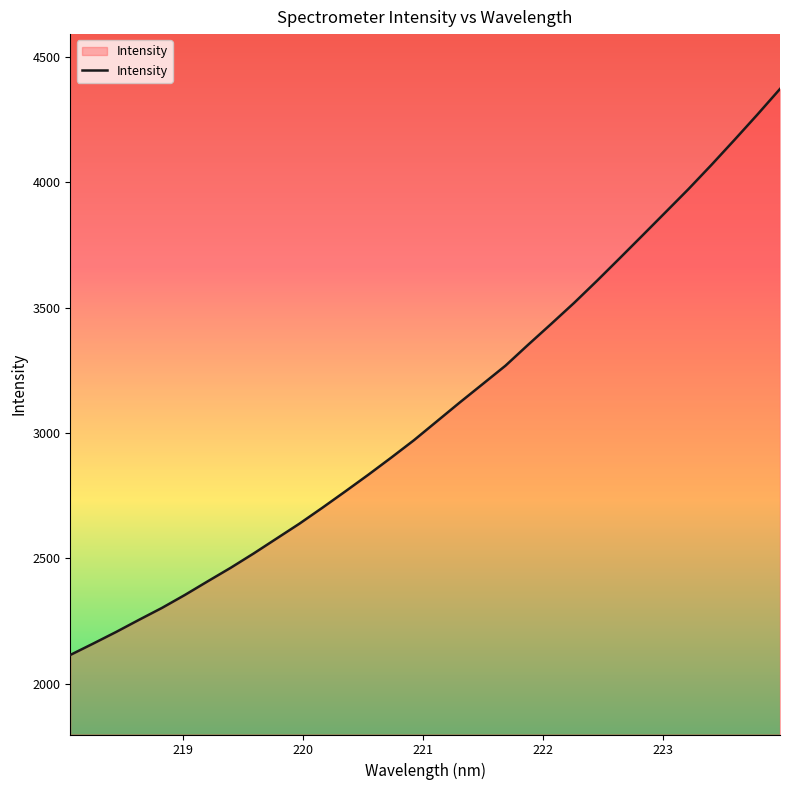

What is the minimum value shown in the chart?

2114.6